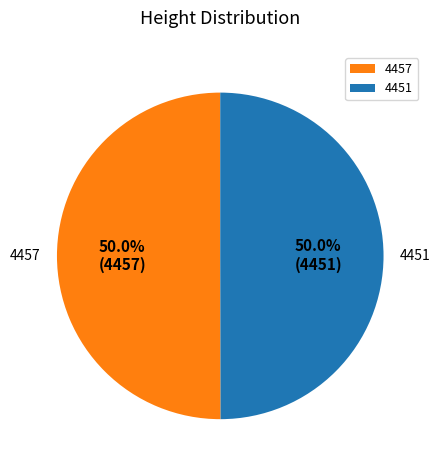

How much of the chart is everything except 4451?

50.0%